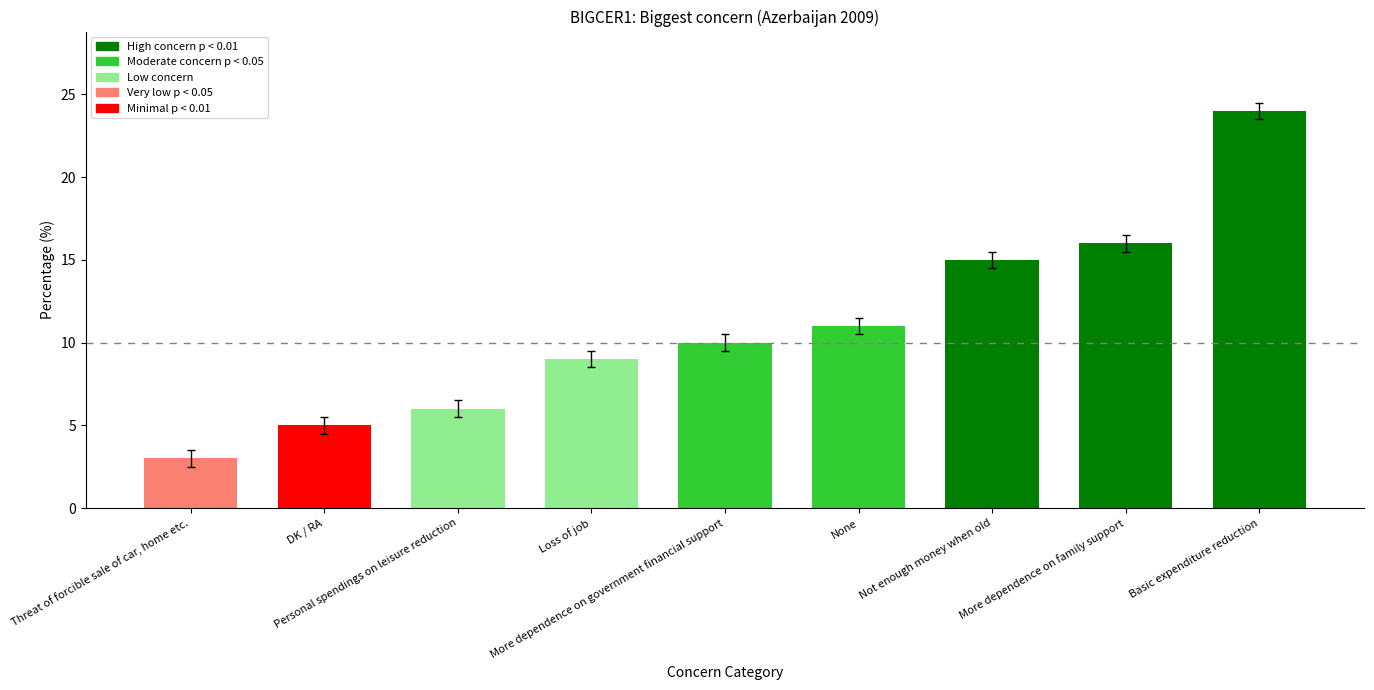

List the labels in order of value, largest first.

Basic expenditure reduction, More dependence on family support, Not enough money when old, None, More dependence on government financial support, Loss of job, Personal spendings on leisure reduction, DK / RA, Threat of forcible sale of car, home etc.